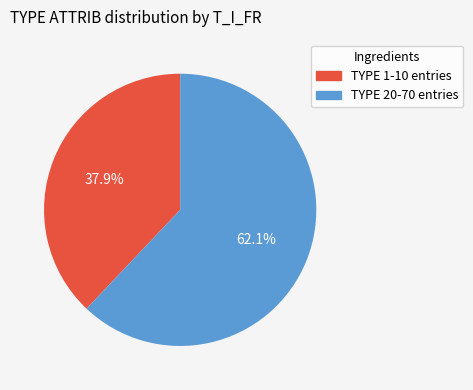

Which slice is the smallest?

TYPE 1-10 entries